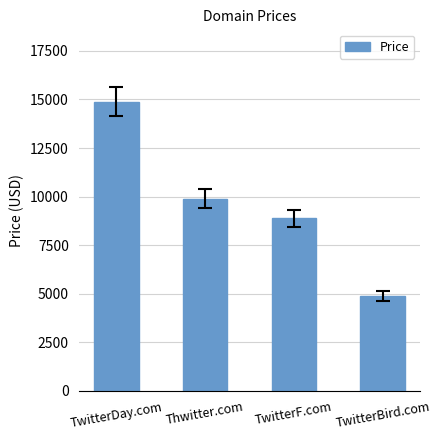

How many values are between 8888 and 14888?

3